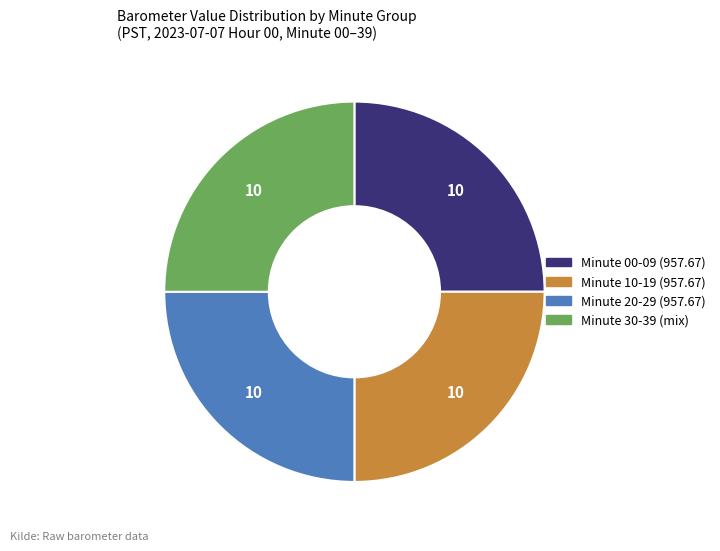

How many segments does this pie chart have?

4